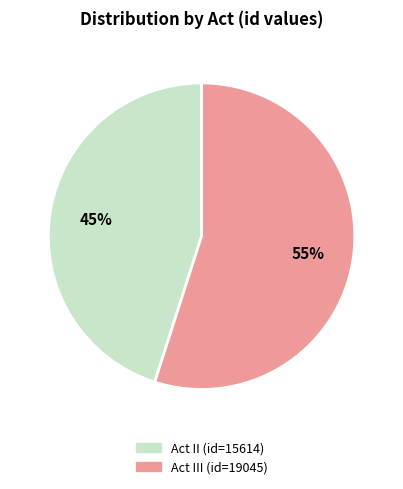

Count the number of slices in the pie.

2